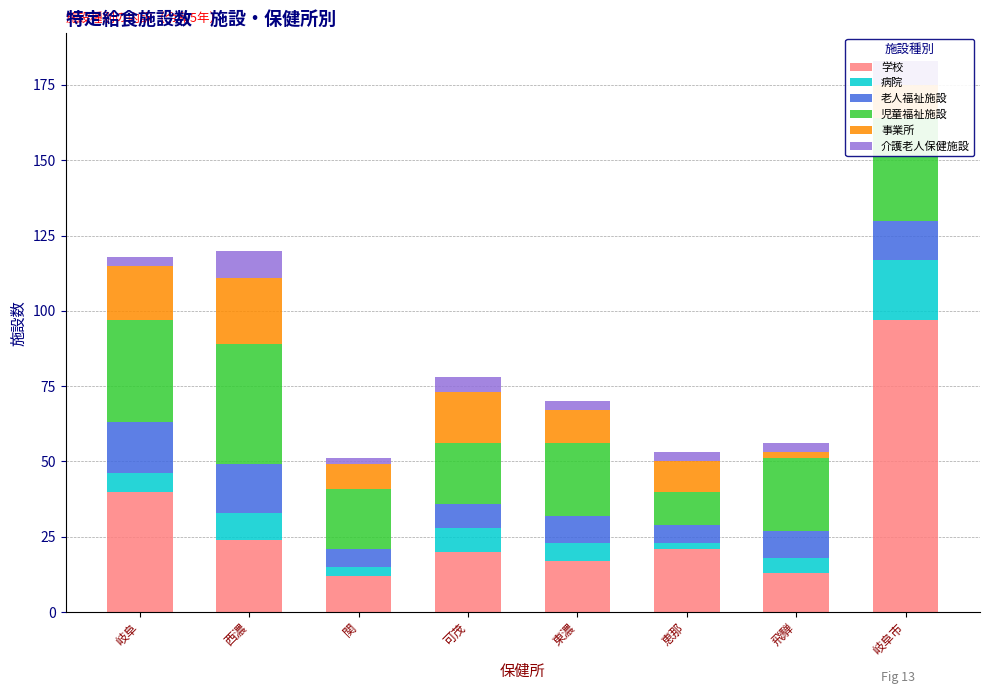

What is the highest value of the 学校 series?

97